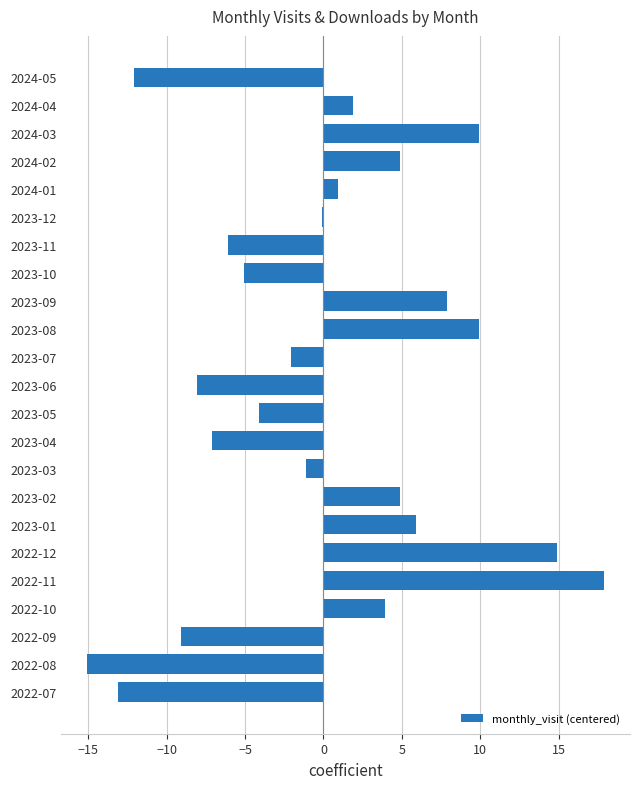

What is the greatest value displayed?

17.9